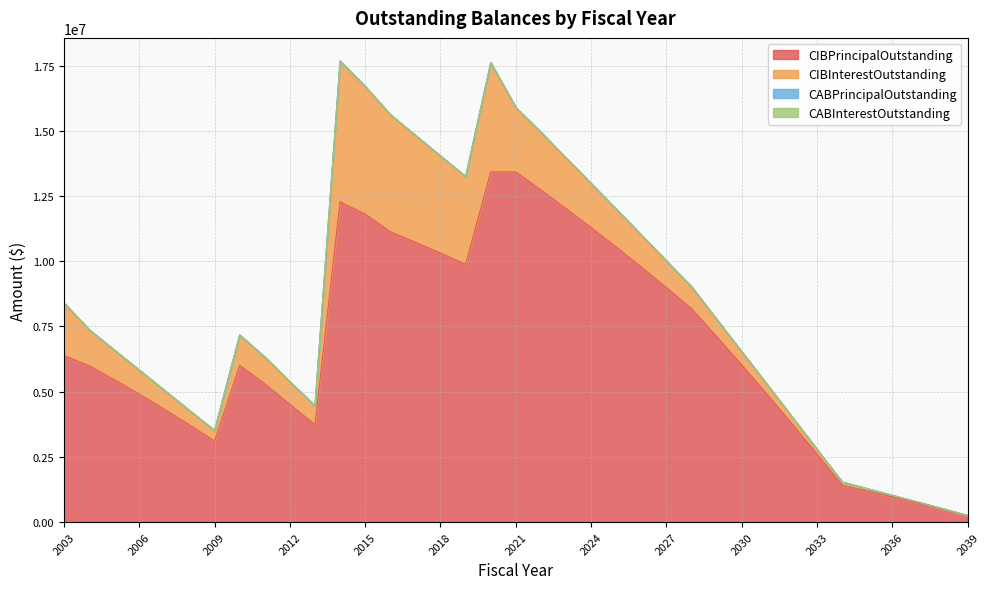

What is the total value across all series at 2004?

7378107.5